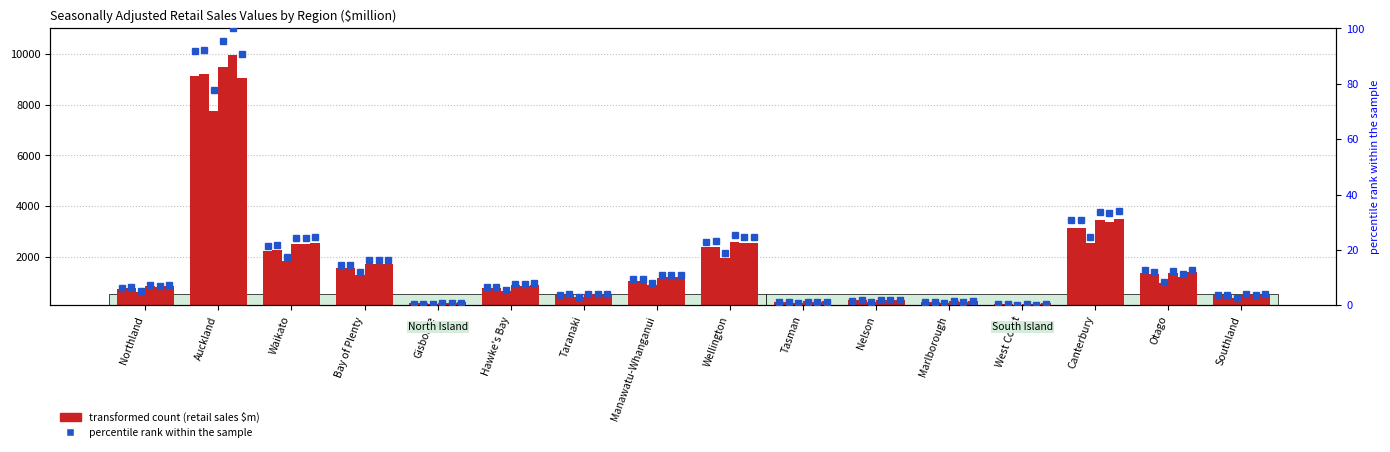

What is the sum of all values?

24514.6